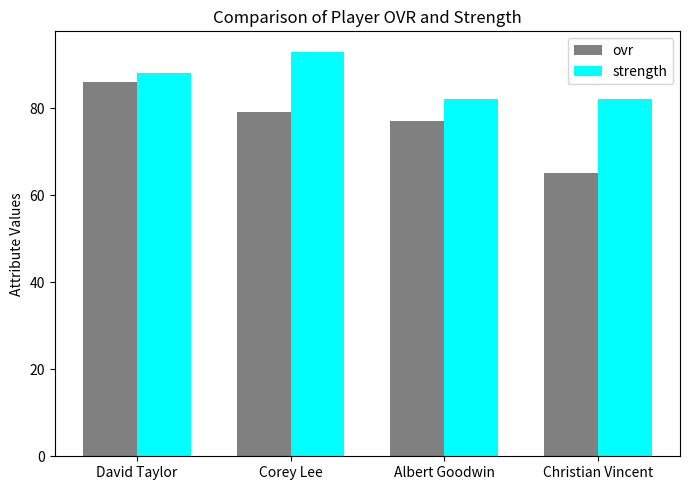

How many categories are shown in the chart?

4